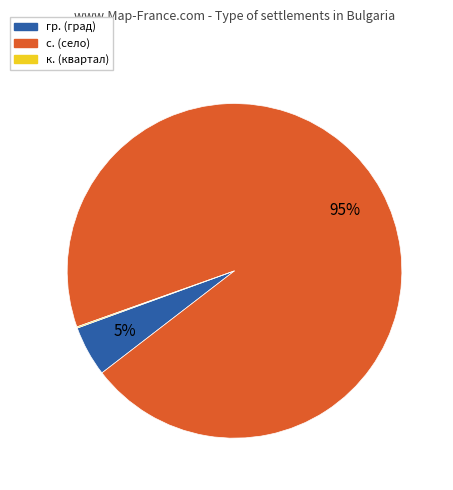

To the nearest percent, what is the average slice percentage?

33%